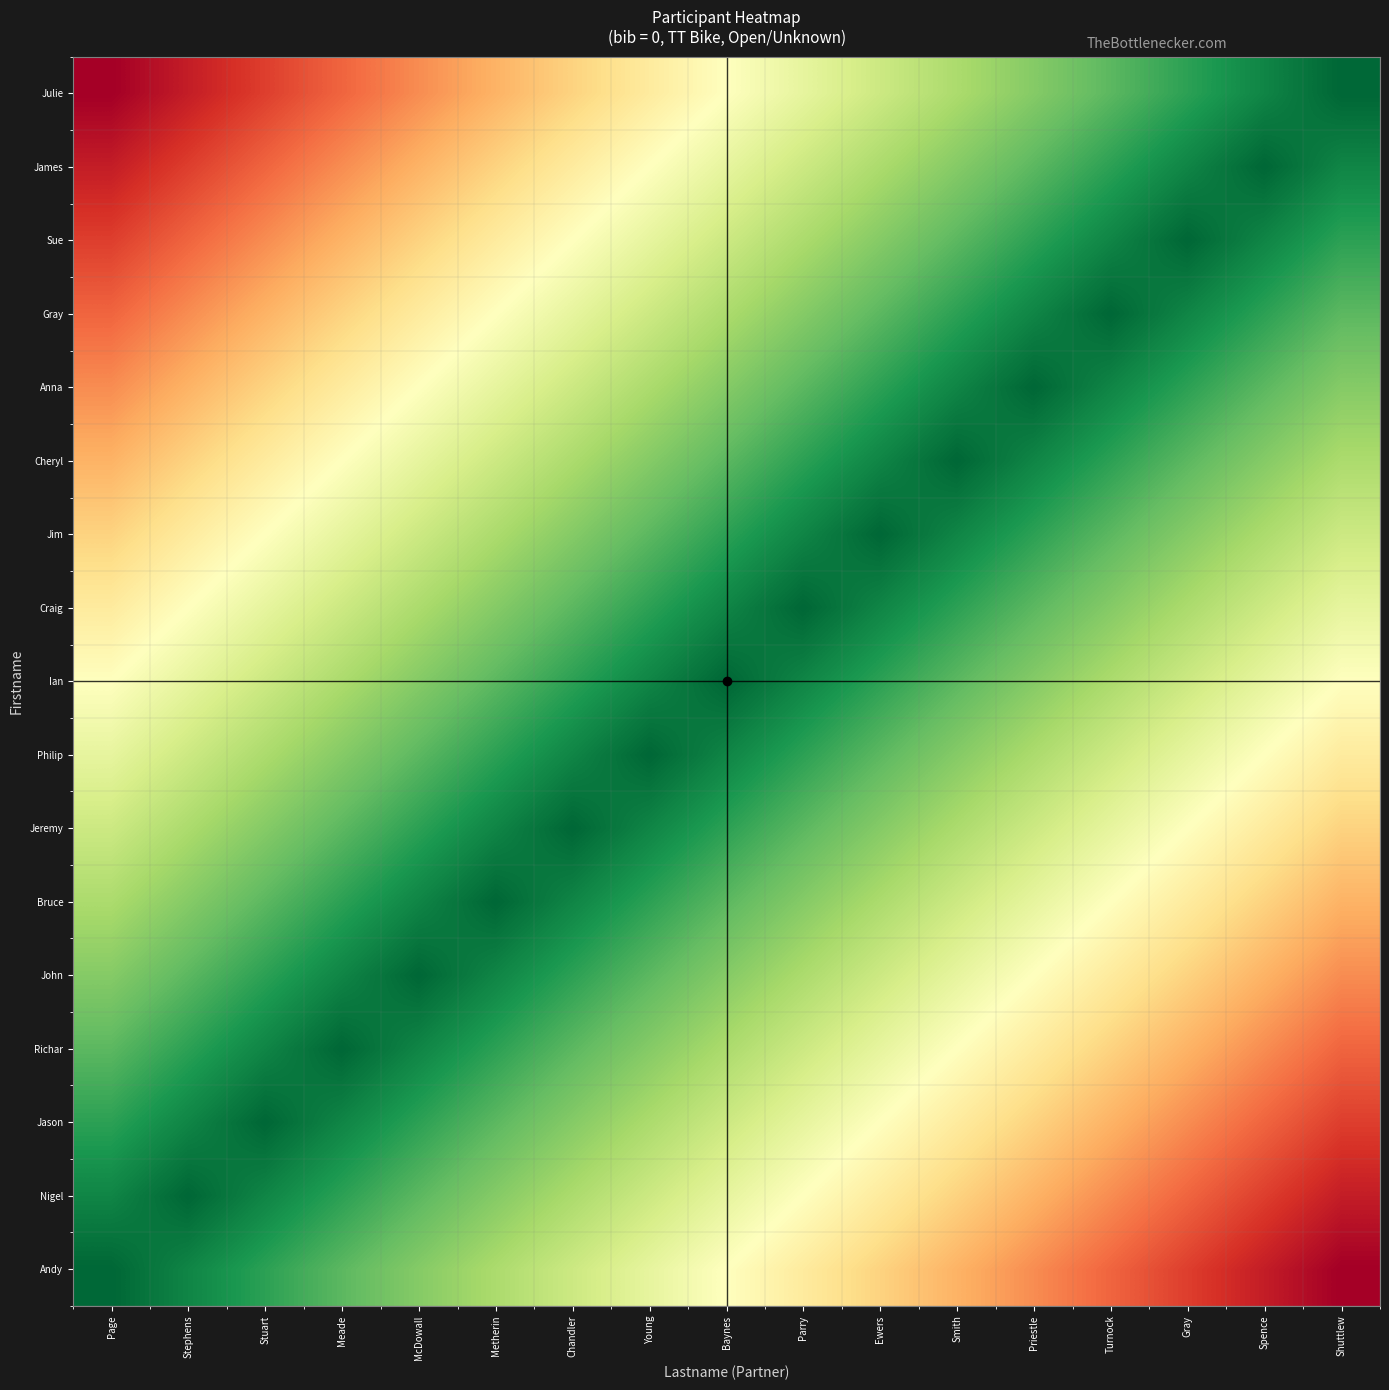

What is the spread (max minus min) of values at Ewers?

0.6